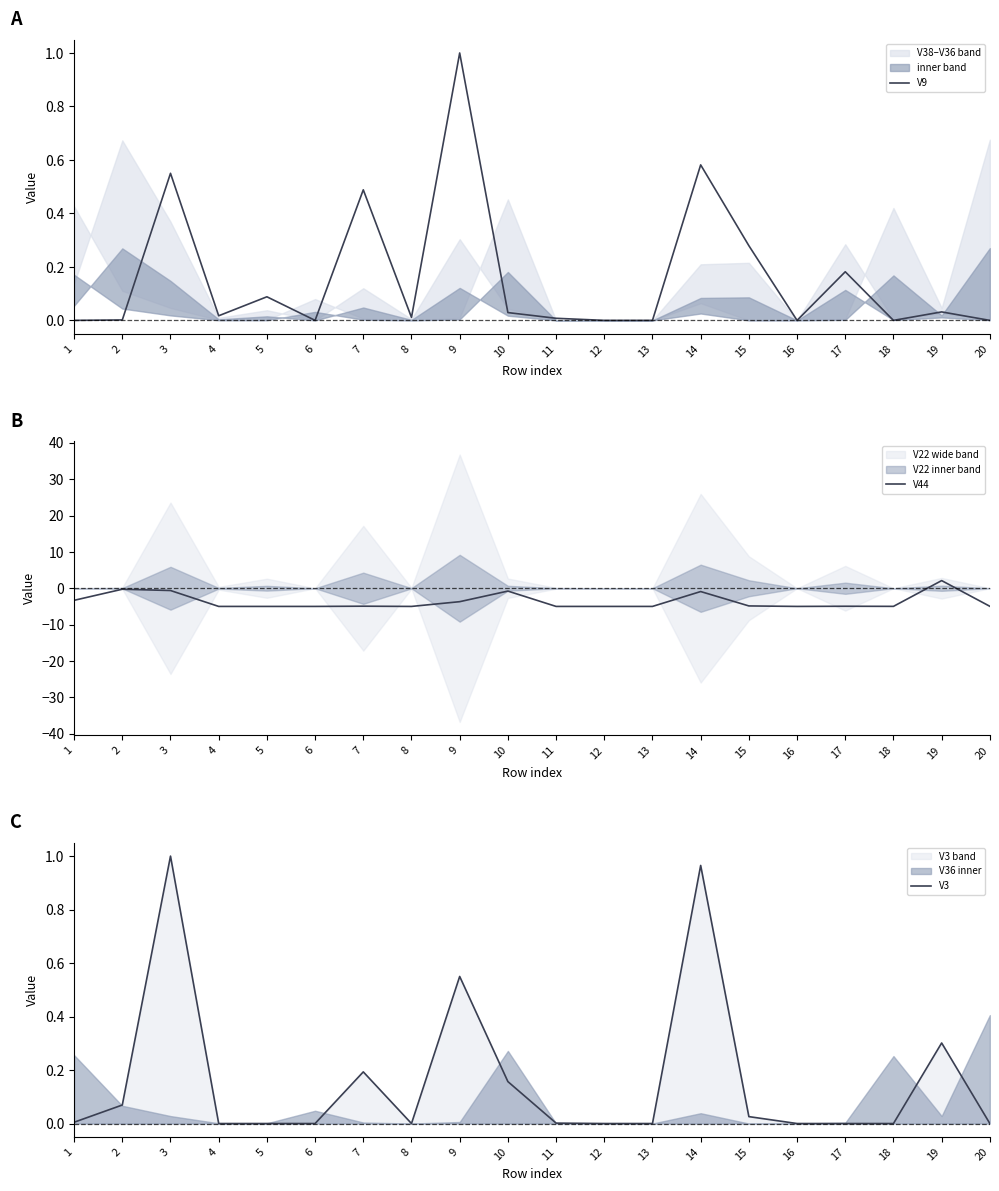

Reading right to left, transcribe all the data shown in this chart.

V9: 20=0.0	19=0.0	18=0.0	17=0.2	16=0.0	15=0.3	14=0.6	13=0.0	12=0.0	11=0.0	10=0.0	9=1.0	8=0.0	7=0.5	6=0.0	5=0.1	4=0.0	3=0.6	2=0.0	1=0.0
V44: 20=-5.0	19=2.1	18=-5.0	17=-5.0	16=-5.0	15=-4.9	14=-0.9	13=-5.0	12=-5.0	11=-5.0	10=-0.8	9=-3.7	8=-5.0	7=-4.9	6=-5.0	5=-5.0	4=-5.0	3=-0.6	2=-0.3	1=-3.3
V3: 20=0.0	19=0.3	18=0.0	17=0.0	16=0.0	15=0.0	14=1.0	13=0.0	12=0.0	11=0.0	10=0.2	9=0.6	8=0.0	7=0.2	6=0.0	5=0.0	4=0.0	3=1.0	2=0.1	1=0.0